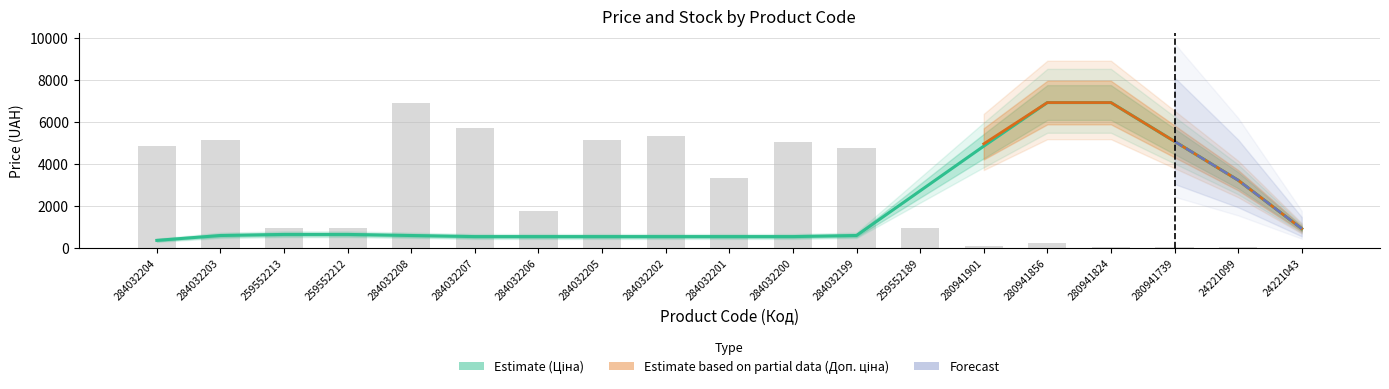

What is the sum of all Ціна values?

37924.7